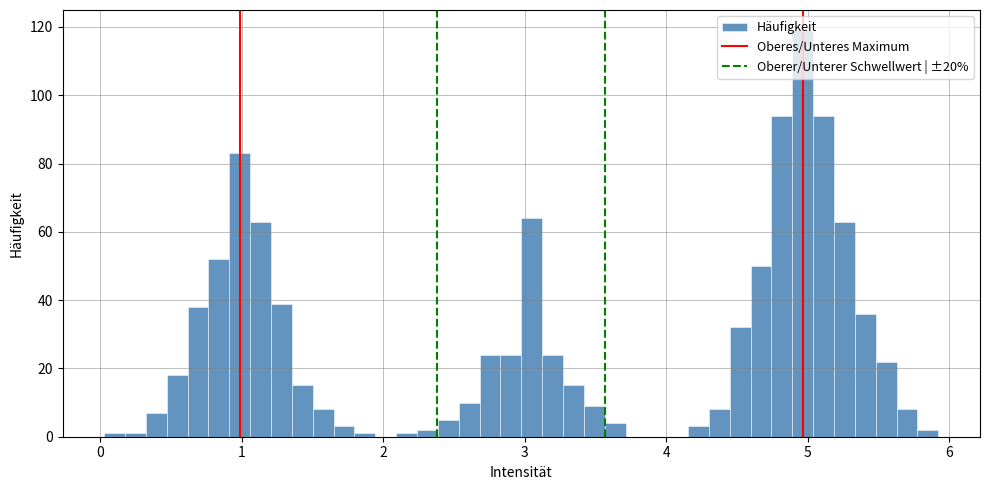

Read against the x-axis, roughly where is the centre of the tallest bar?

5.0